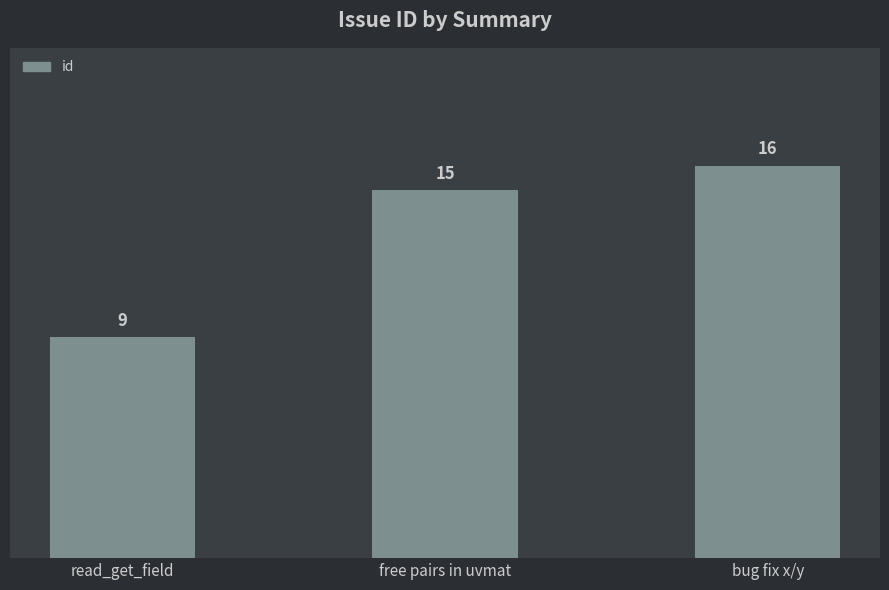

Which has a higher value, read_get_field or bug fix x/y?

bug fix x/y